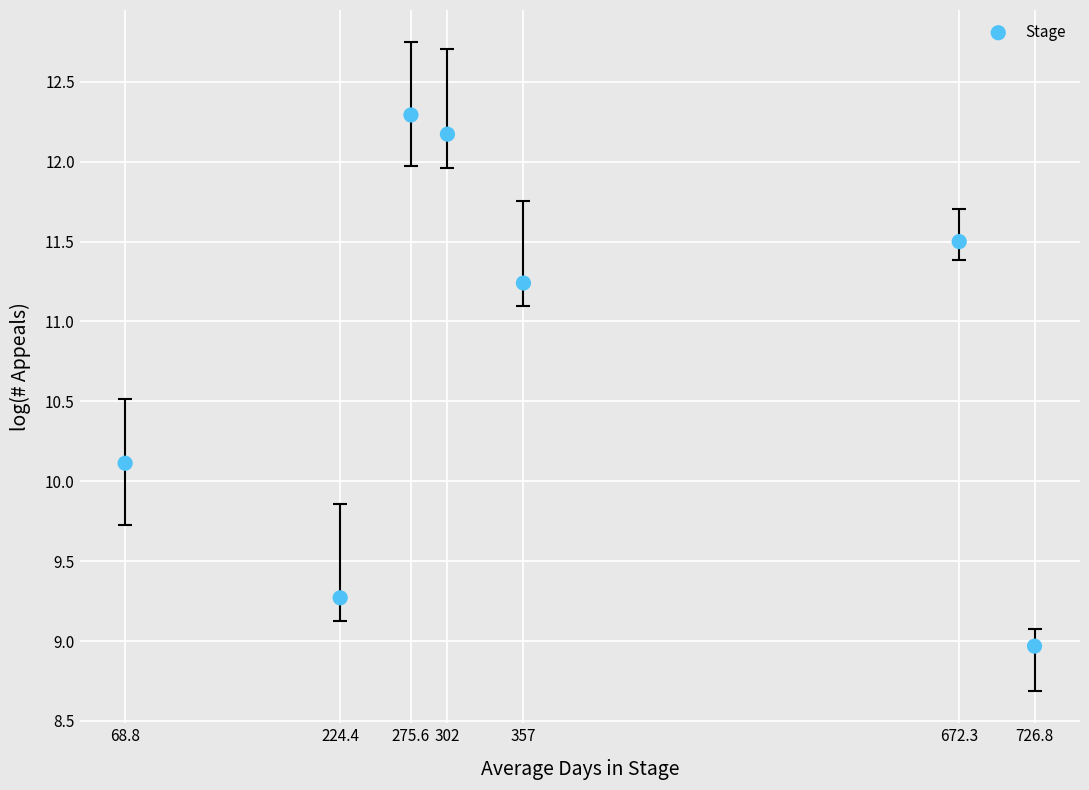

What is the average Y value?

10.8